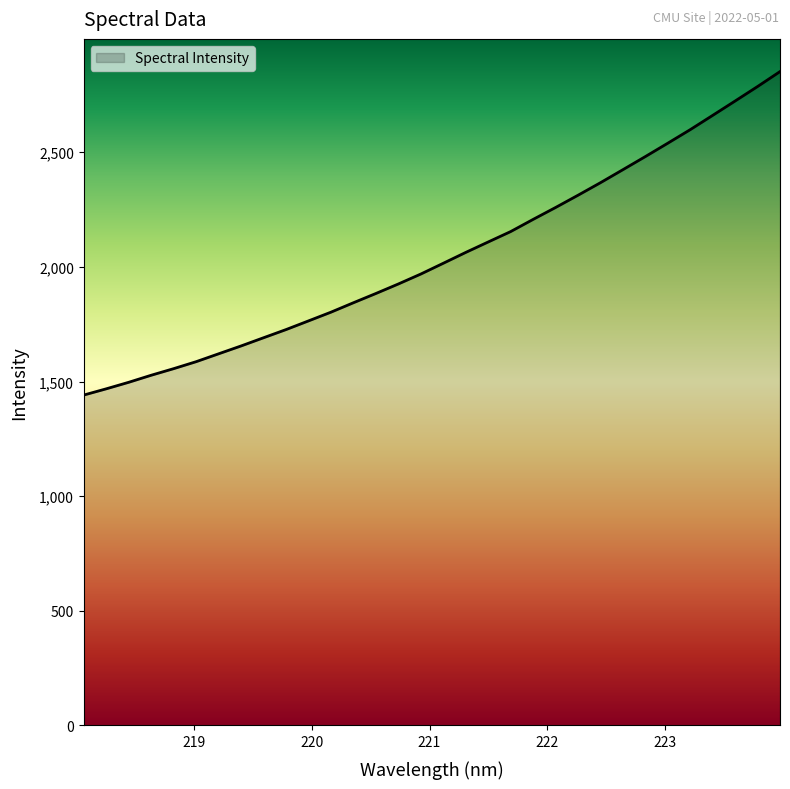

What is the maximum value shown in the chart?

2851.9